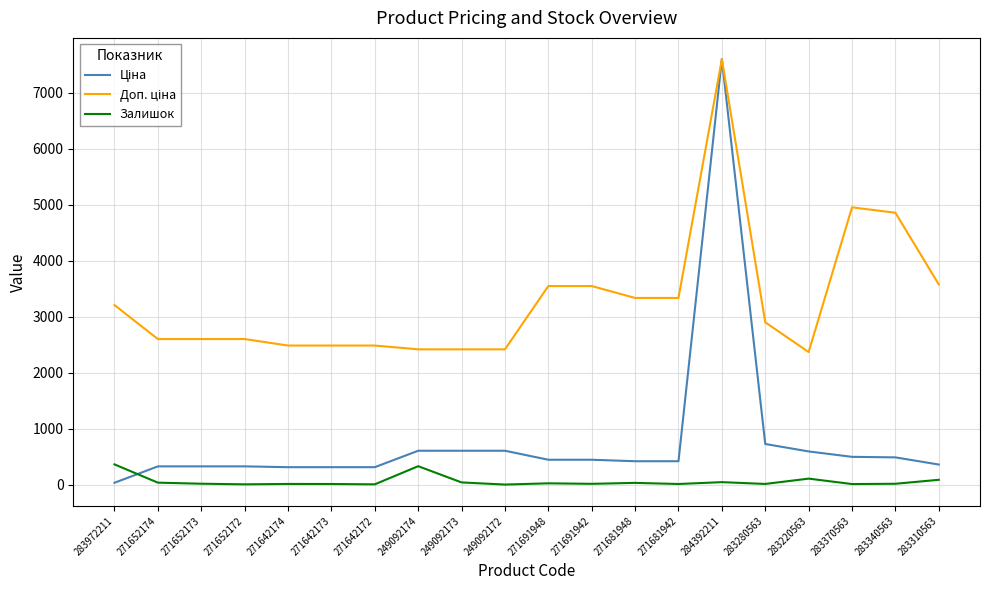

Count the number of categories in the chart.

20